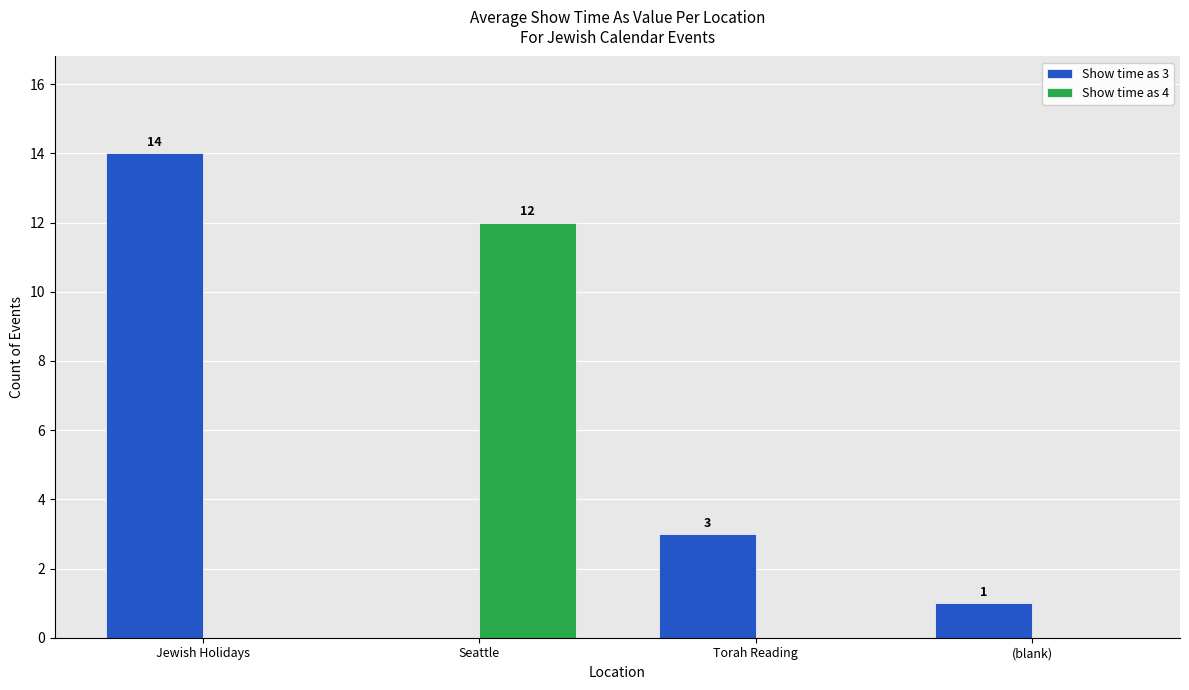

Which series has the widest spread of values?

Show time as 3